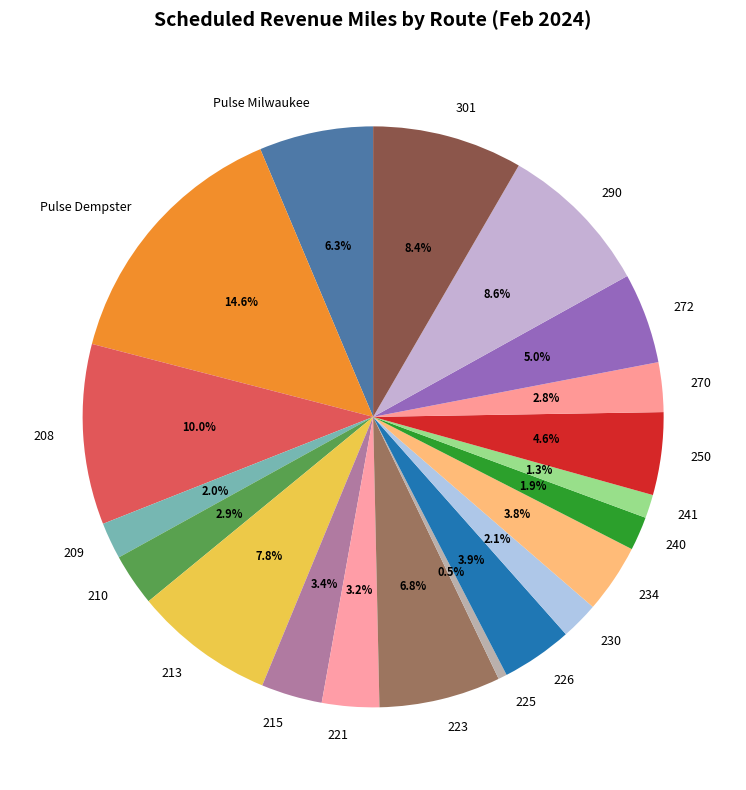

To the nearest percent, what percentage of the pie is 290?

9%